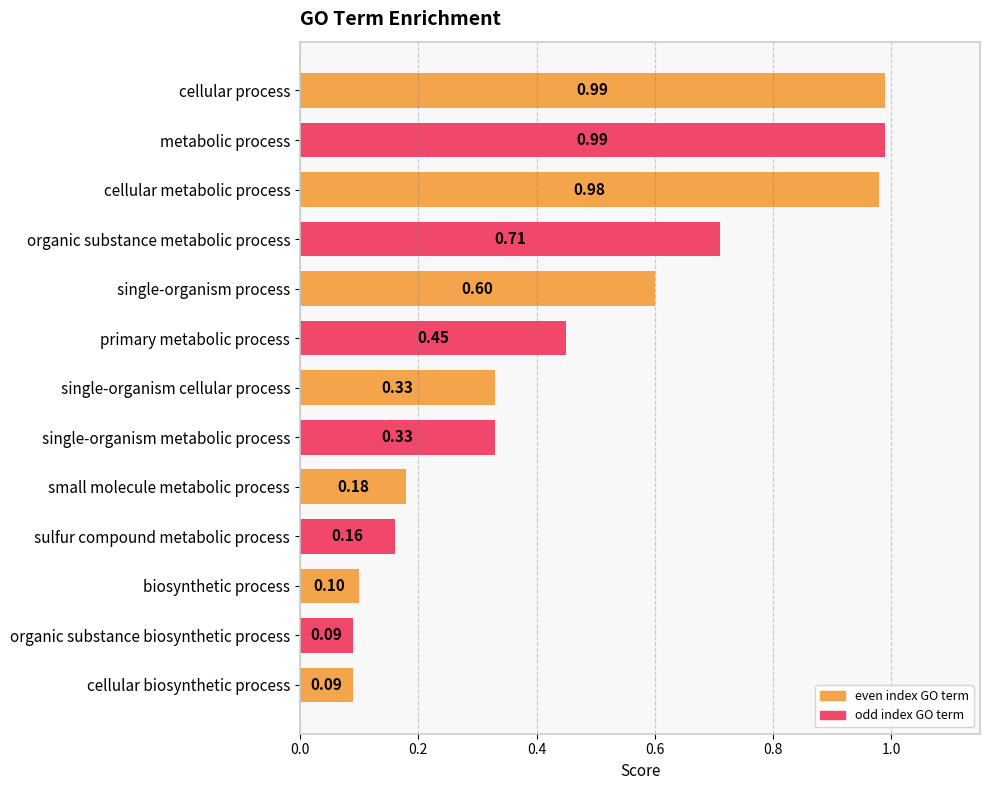

What is the change in value from cellular metabolic process to small molecule metabolic process?

-0.8